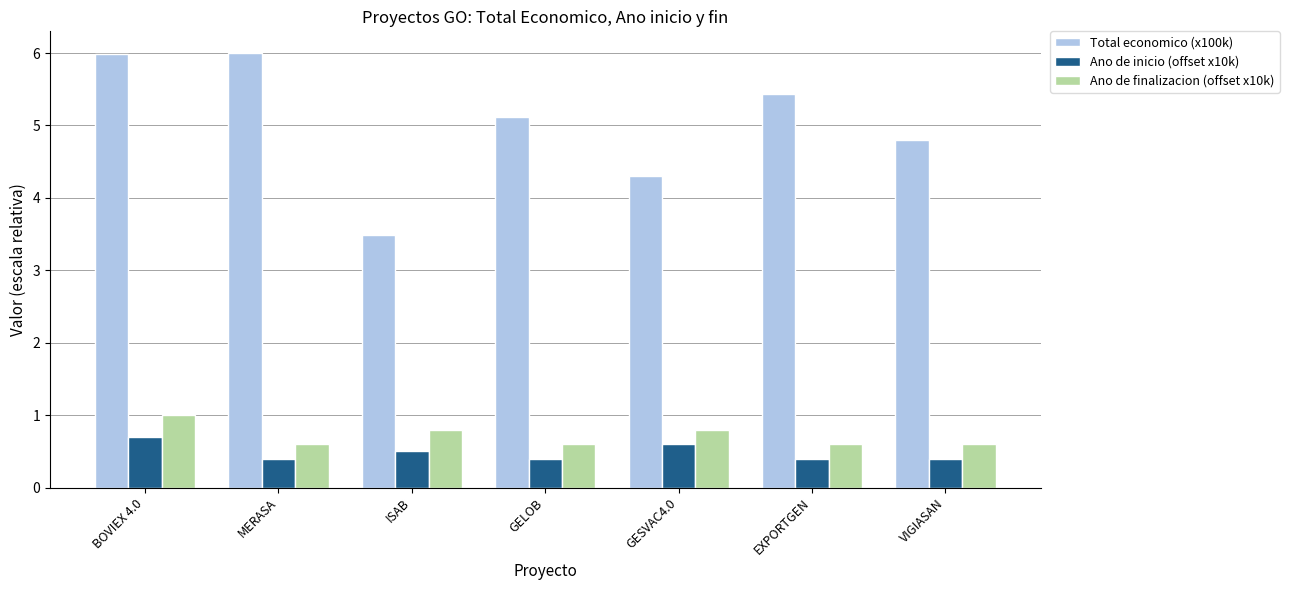

What is the total value across all series at GESVAC4.0?

5.7